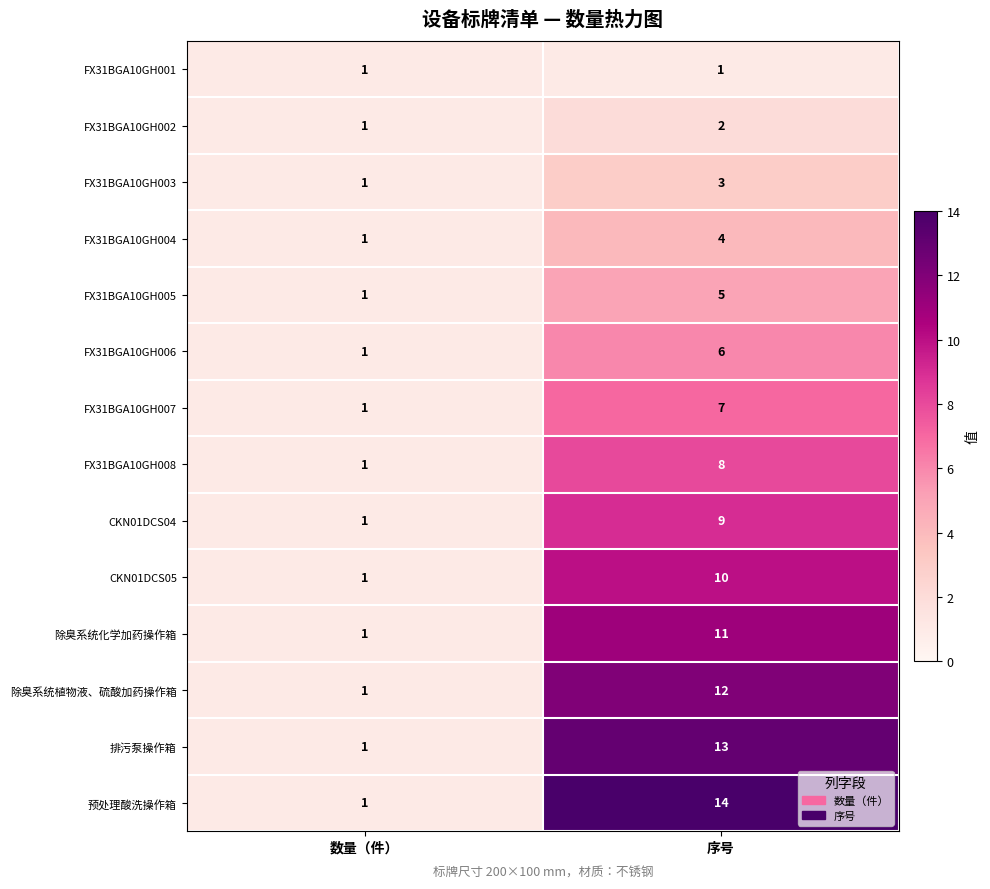

What is the sum of all FX31BGA10GH002 values?

3